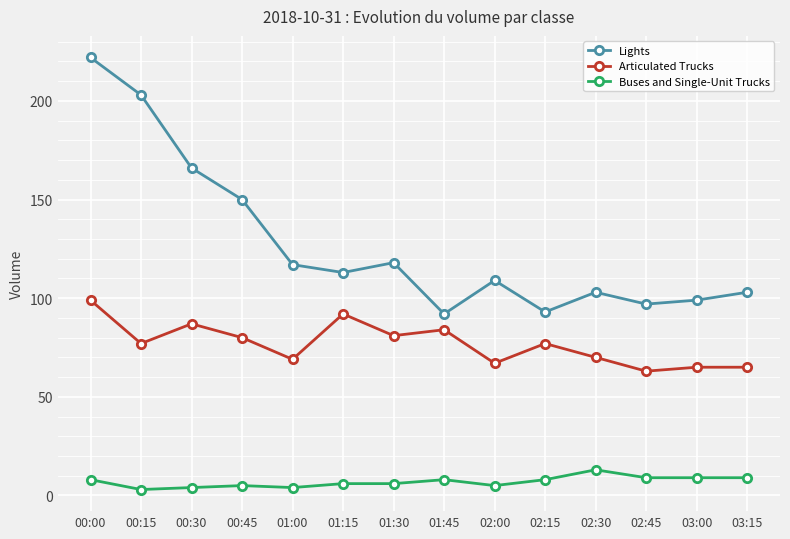

What is the label of the 2nd point from the left?

00:15